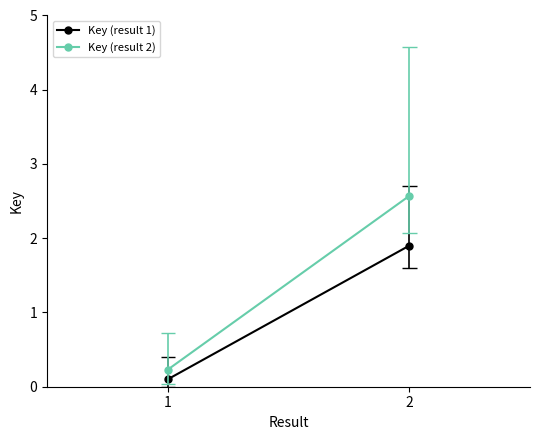

What is the difference between the Key (result 1) values at 2 and 1?

1.8